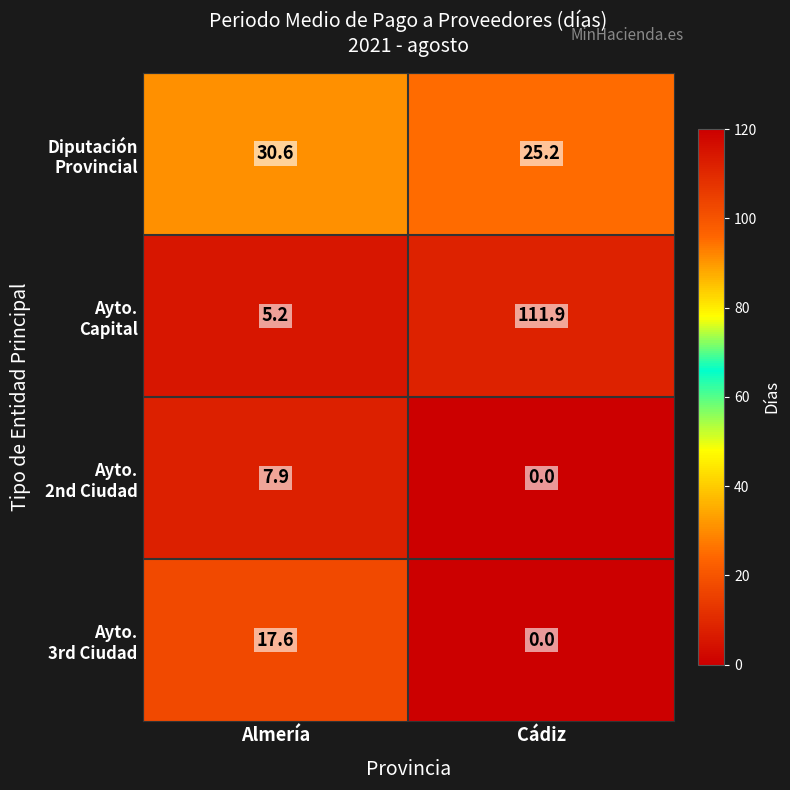

What is the spread (max minus min) of values at Cádiz?

111.9